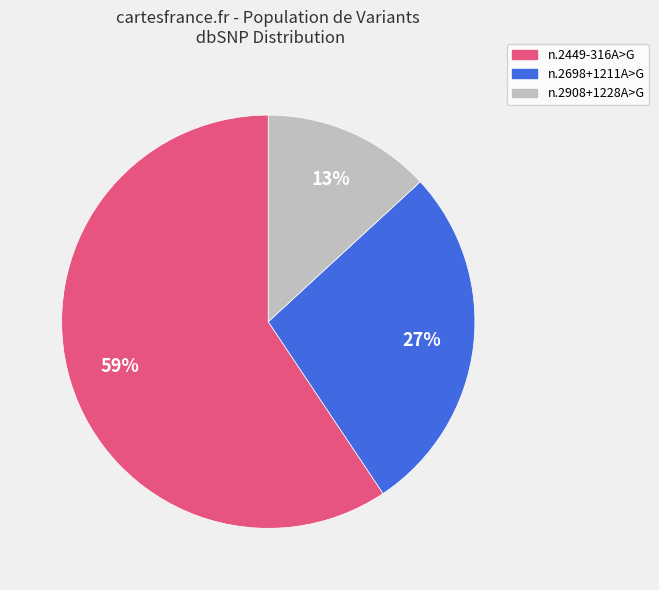

How many segments does this pie chart have?

3